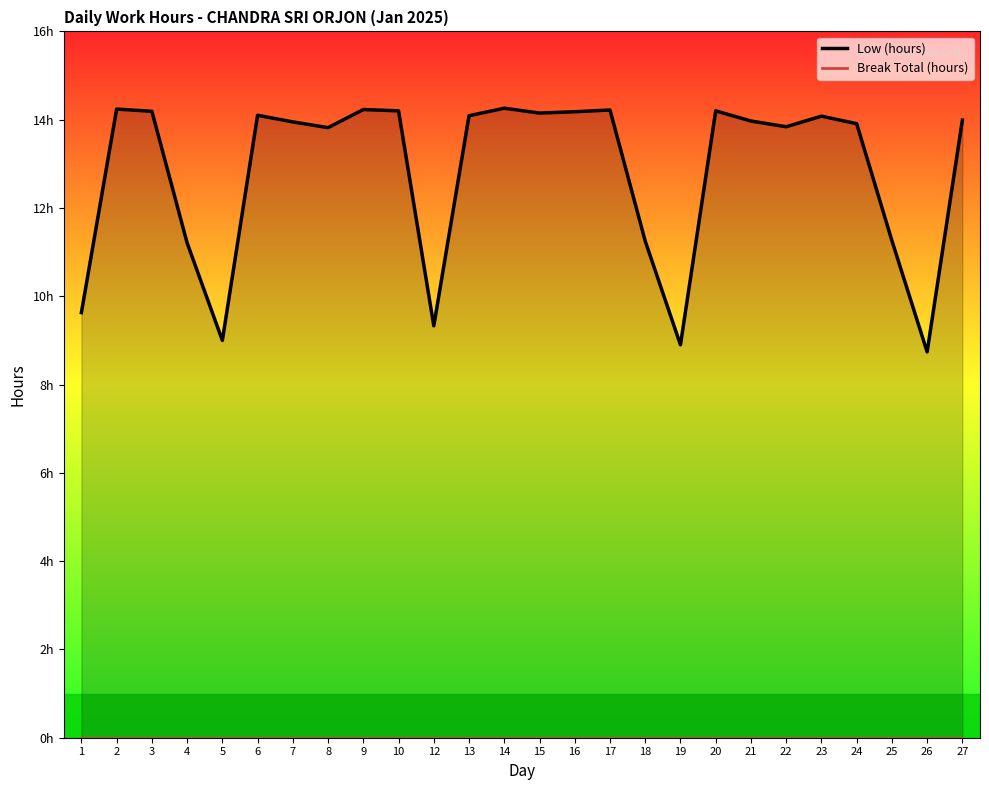

Reading left to right, extract all data points from this chart.

9.6	14.2	14.2	11.2	9.0	14.1	13.9	13.8	14.2	14.2	9.3	14.1	14.3	14.2	14.2	14.2	11.2	8.9	14.2	14.0	13.8	14.1	13.9	11.3	8.7	14.0